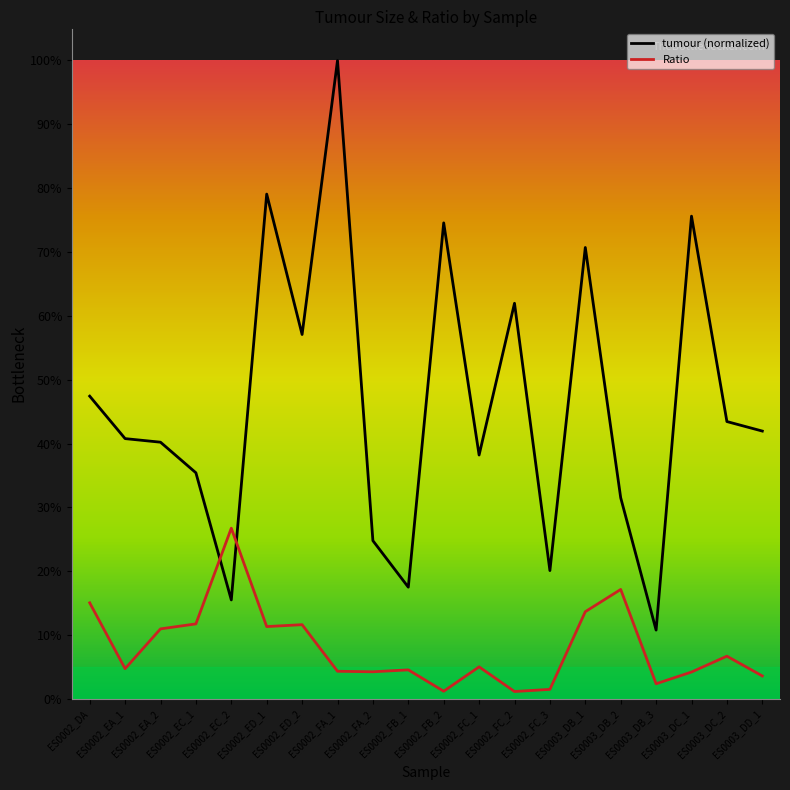

What is the minimum value for mean_tumour?

0.1